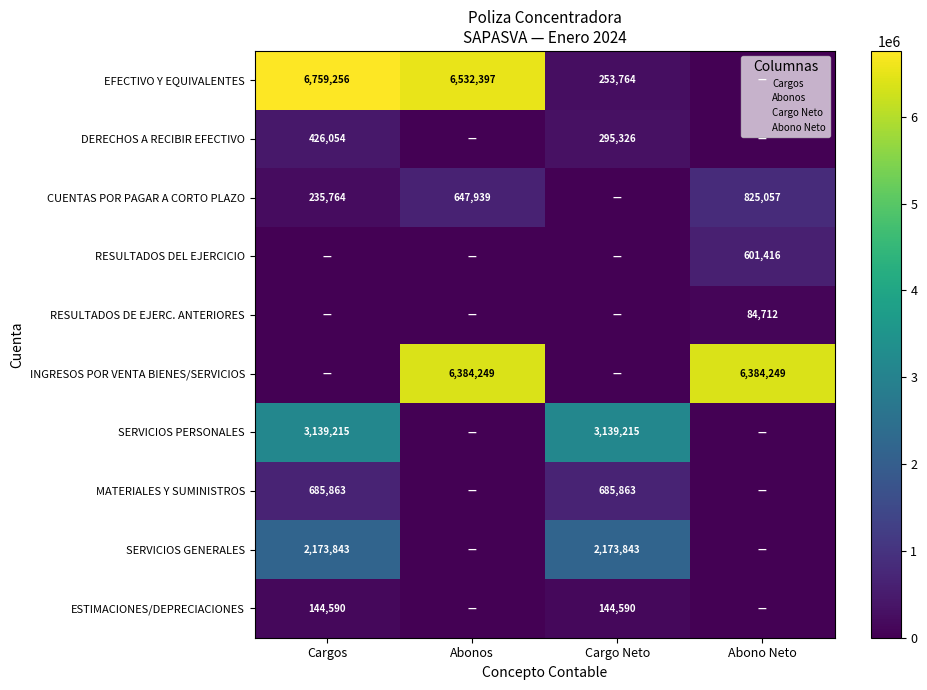

Is it true that INGRESOS POR VENTA BIENES/SERVICIOS equals 4338826 at Abonos?

False